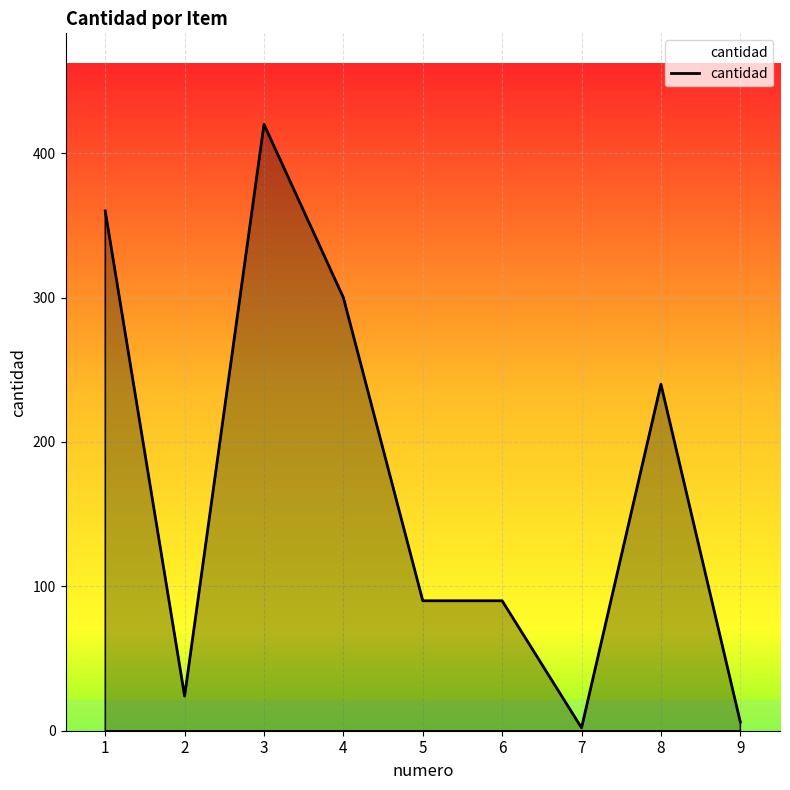

What is the difference between the maximum and minimum values?

418